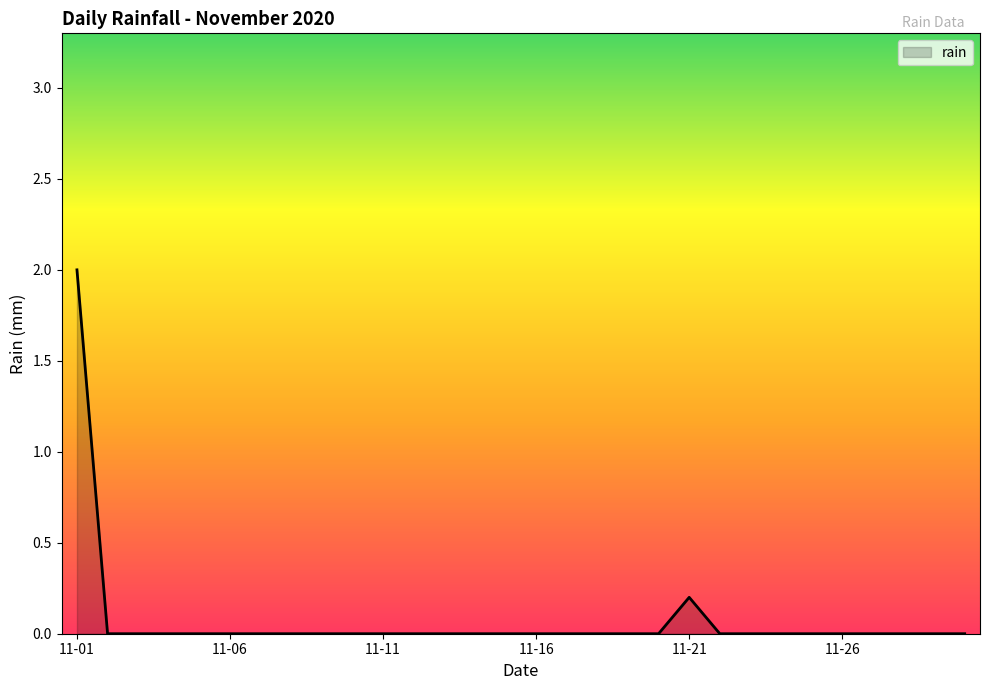

What is the difference between the maximum and minimum values?

2.0